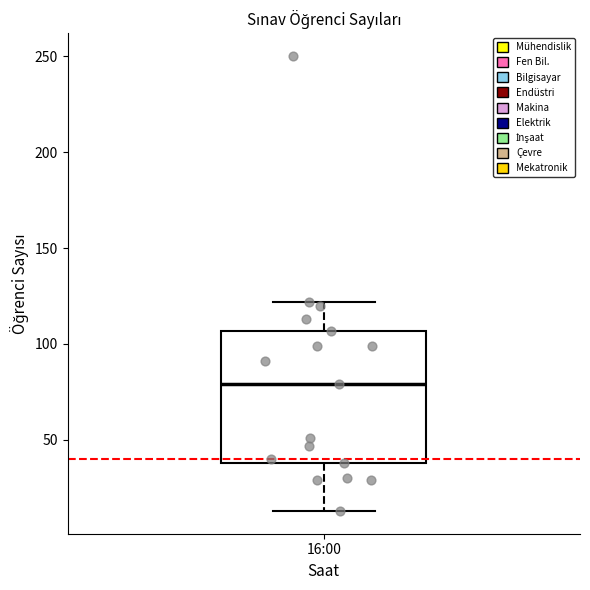

Where does the median line of the box for 16:00 sit on the y-axis? The values are not printed on the chart, so give them approximately, as read against the axis.

80